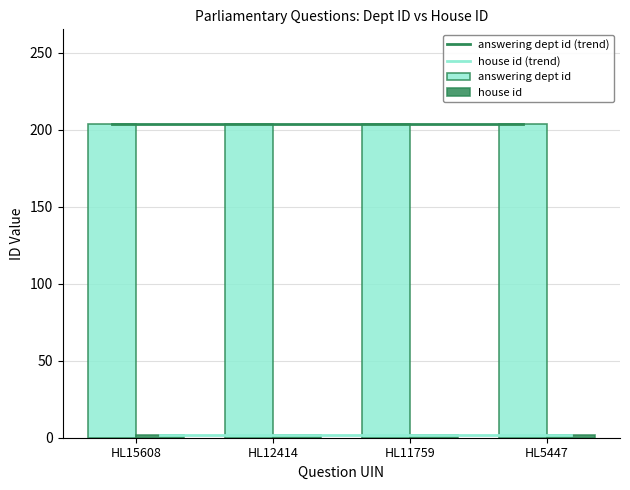

What is the difference between the highest and lowest values at HL15608?

202